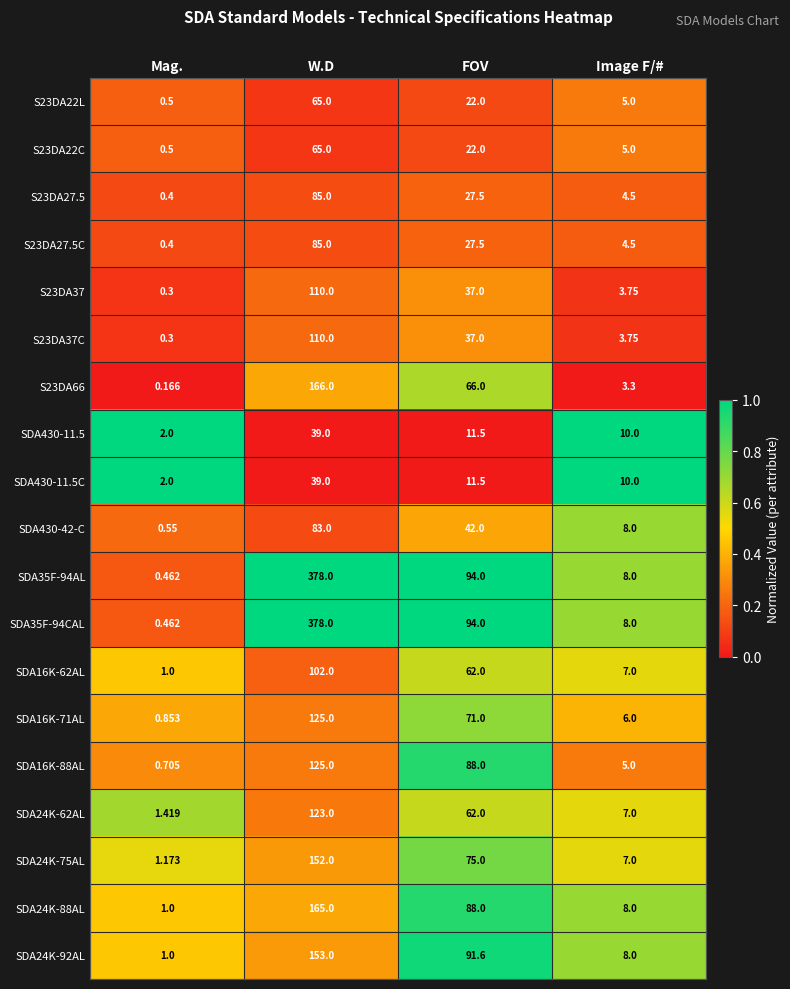

At which category is the sum across all series the highest?

W.D